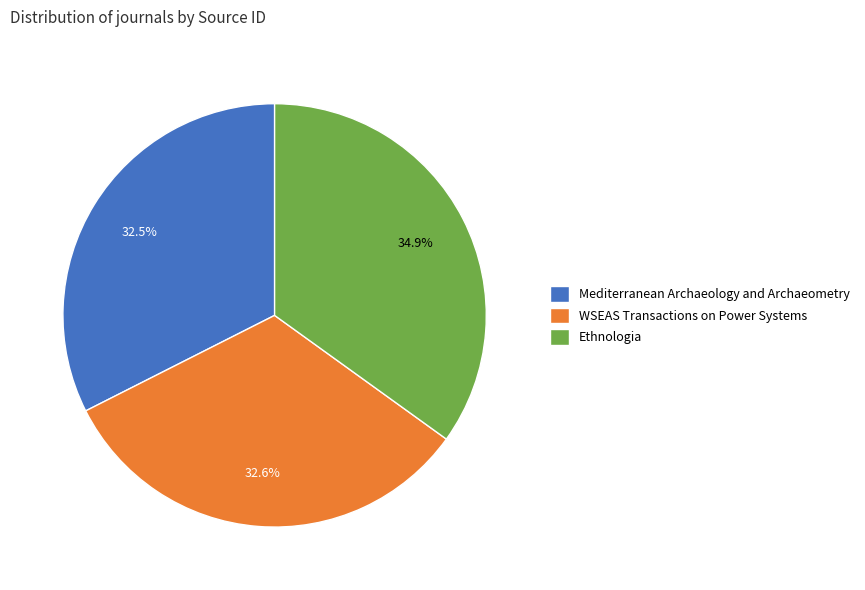

Is Mediterranean Archaeology and Archaeometry the majority of the pie?

No